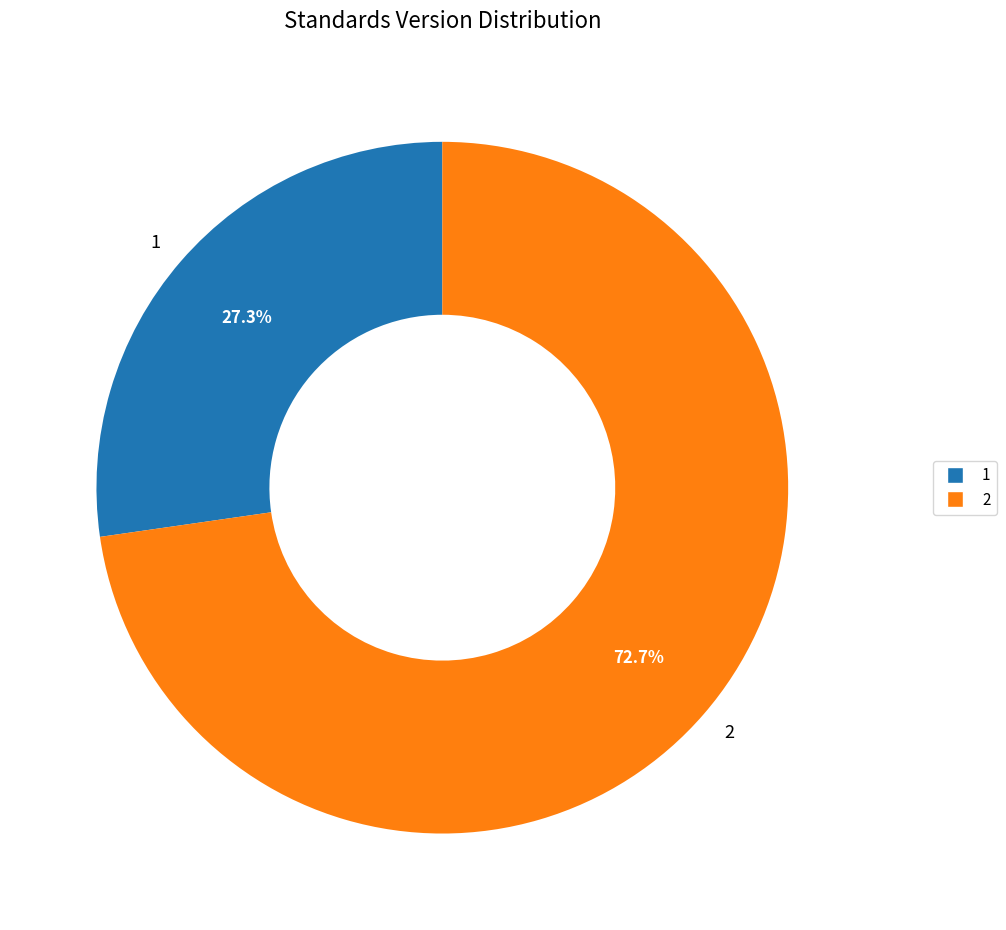

The 1 slice represents 1% of the pie. True or false?

False